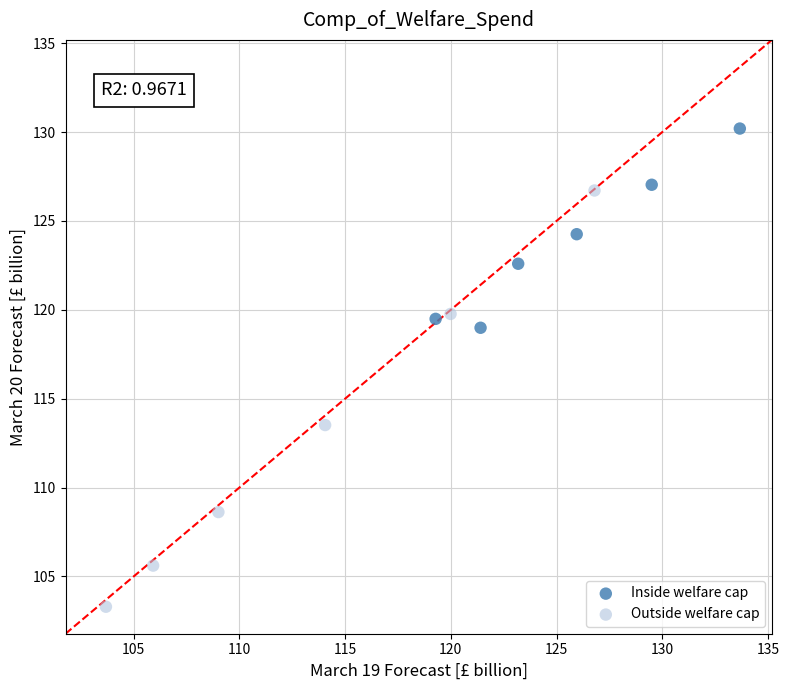

Which series has the widest spread of Y values?

Outside welfare cap